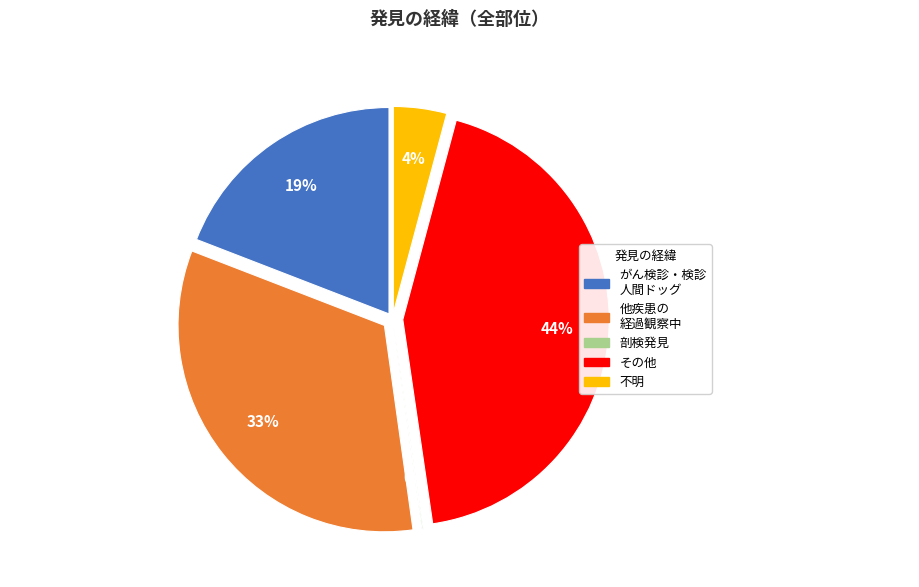

How many segments does this pie chart have?

5